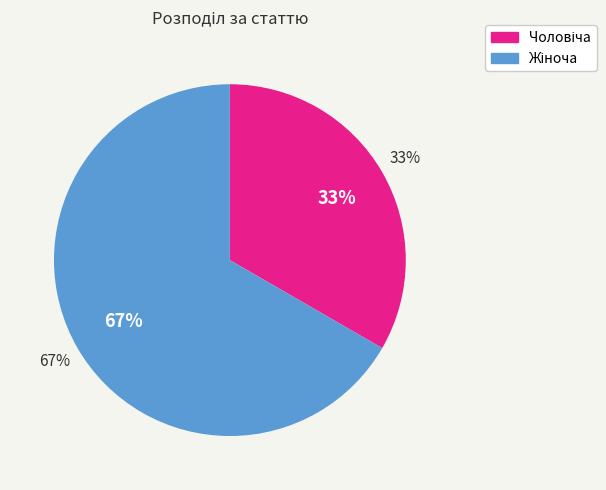

Is it true that Жіноча is 59% of the pie?

False